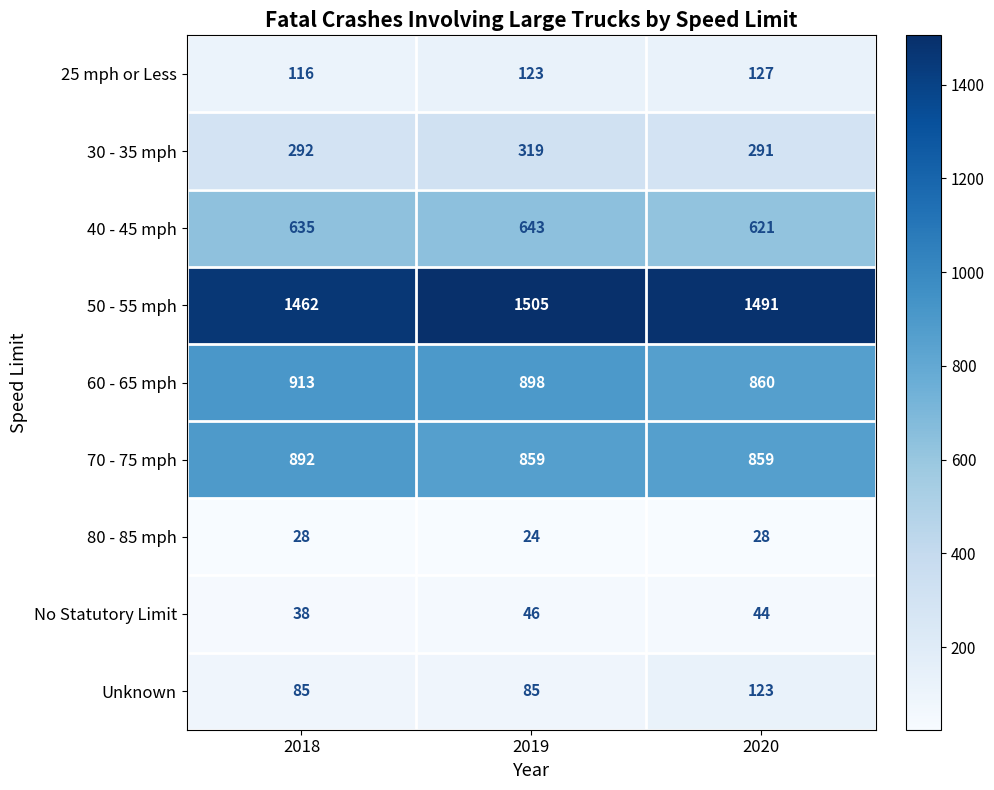

List the series in order of their peak value, lowest first.

80 - 85 mph, No Statutory Limit, Unknown, 25 mph or Less, 30 - 35 mph, 40 - 45 mph, 70 - 75 mph, 60 - 65 mph, 50 - 55 mph